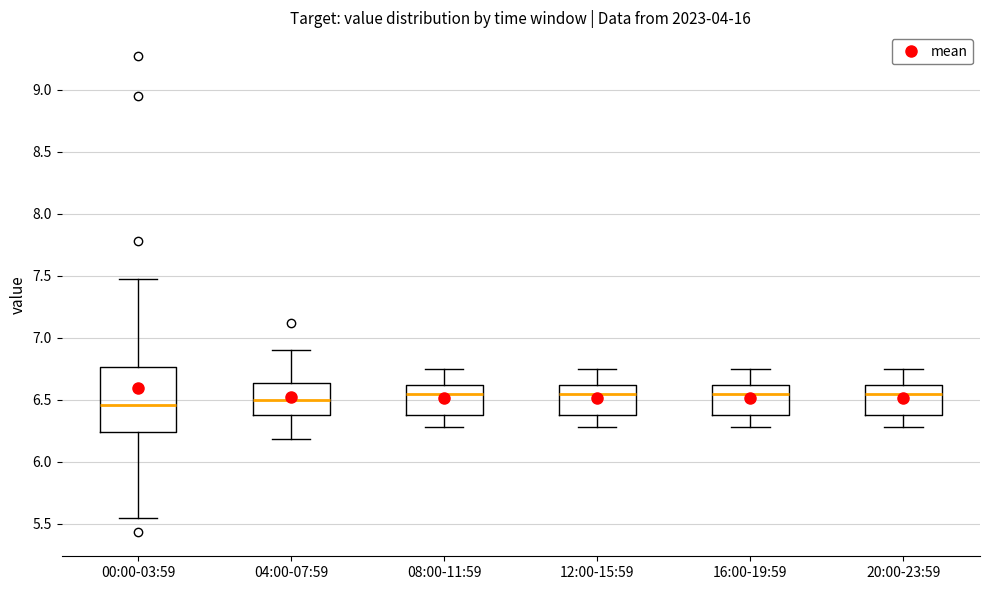

Reading left to right, transcribe this box plot: for each box, give where its median line is, the range the box spans, and where its two whiskers end, as read against the y-axis. The values are not printed on the chart, so give them approximately, as read against the axis.

00:00-03:59: median 6.45, box 6.25 to 6.75, whiskers 5.55 to 7.45
04:00-07:59: median 6.50, box 6.40 to 6.65, whiskers 6.20 to 6.90
08:00-11:59: median 6.55, box 6.40 to 6.60, whiskers 6.30 to 6.75
12:00-15:59: median 6.55, box 6.40 to 6.60, whiskers 6.30 to 6.75
16:00-19:59: median 6.55, box 6.40 to 6.60, whiskers 6.30 to 6.75
20:00-23:59: median 6.55, box 6.40 to 6.60, whiskers 6.30 to 6.75